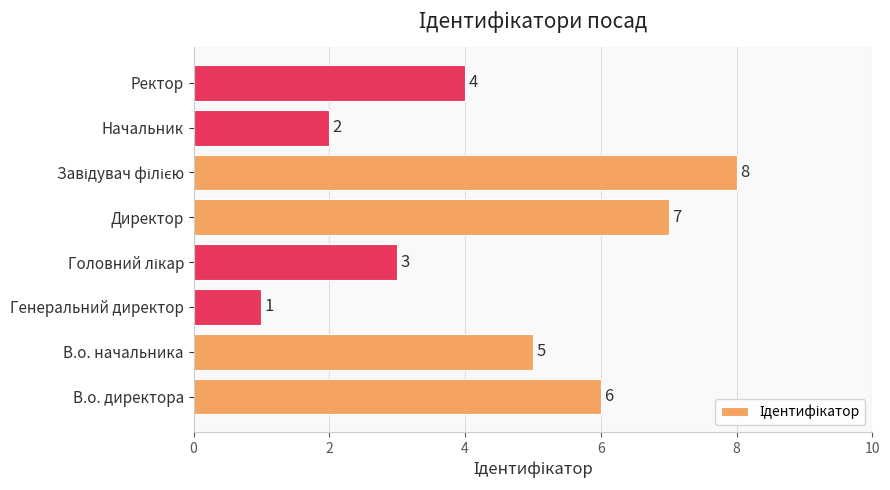

The value at Генеральний директор is 1. True or false?

True